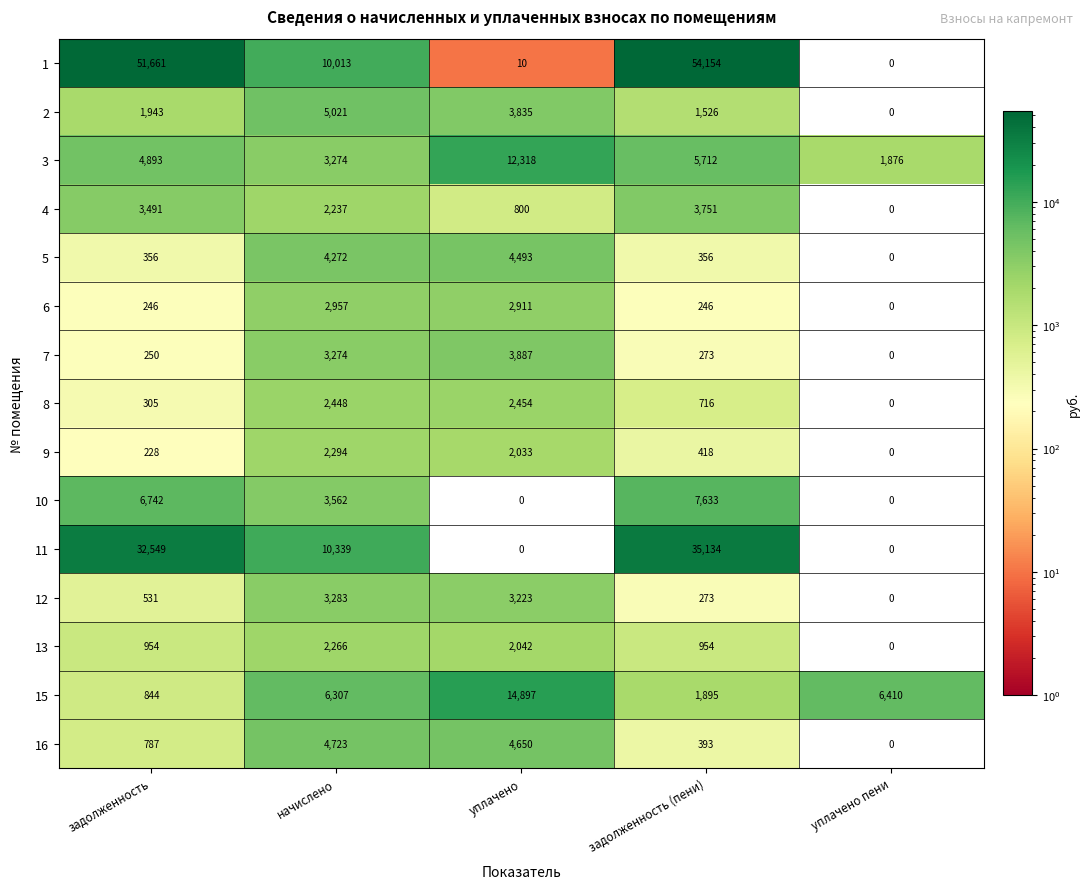

What is the approximate value of 4 at начислено?

2237